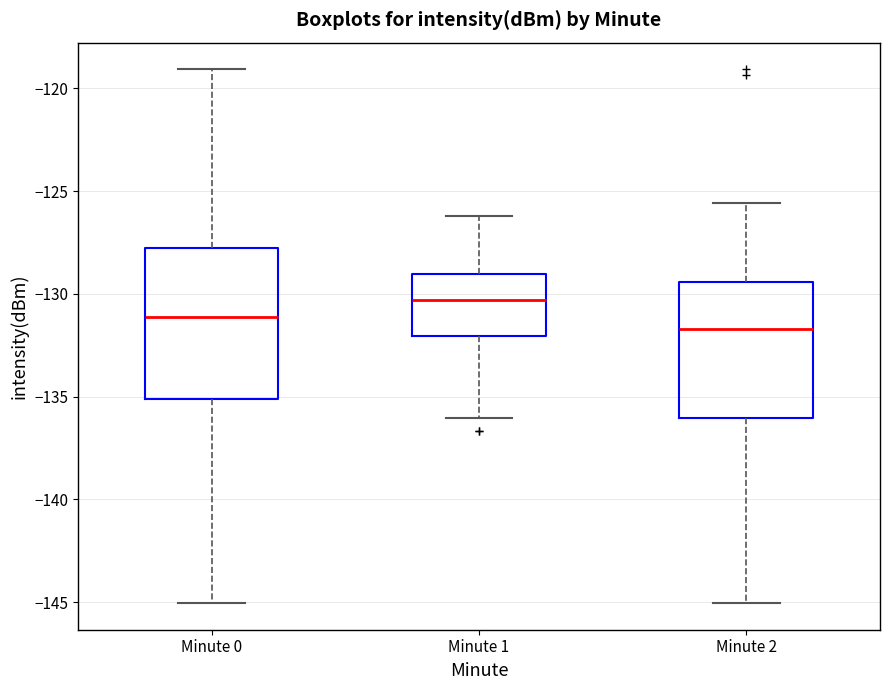

Which box has the highest median line?

Minute 1